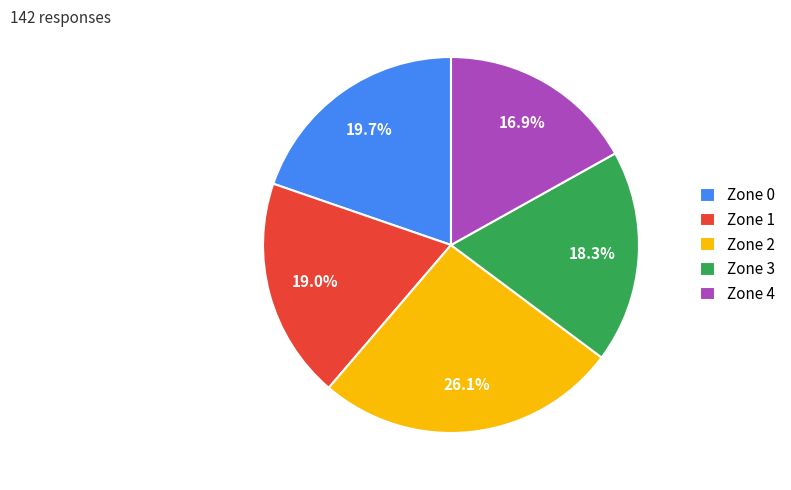

What is the ratio of the value at Zone 4 to the value at Zone 0?

0.9